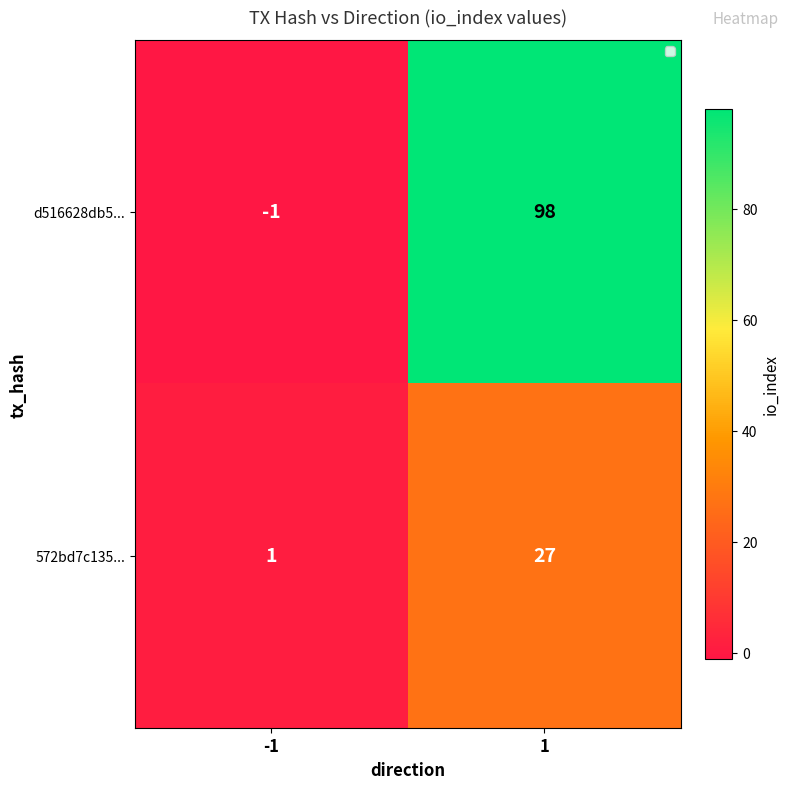

List the labels in order of d516628db5... value, smallest first.

-1, 1